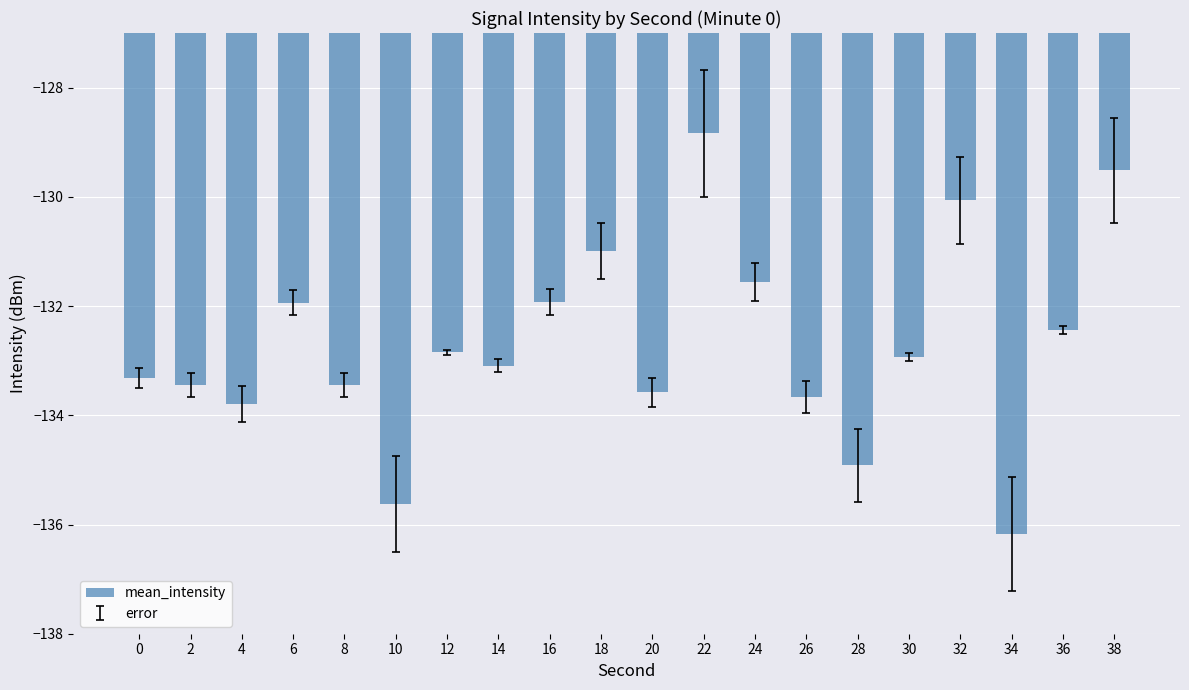

What is the difference between the maximum and minimum values?

7.3